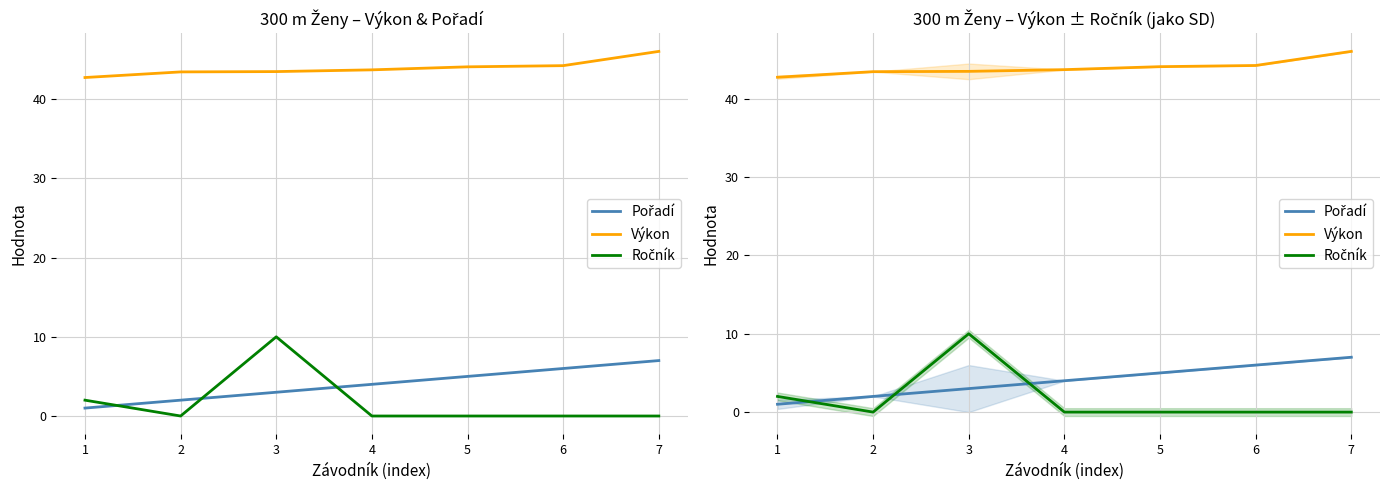

How many series are shown in this chart?

3